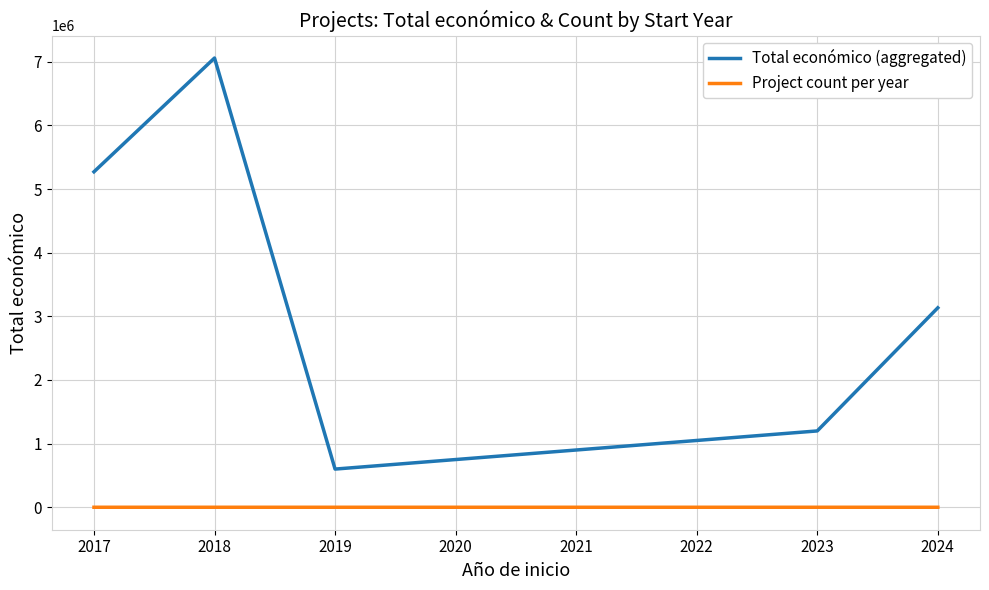

Read the Total económico (aggregated) value at 2017, to the nearest 50.

5271300